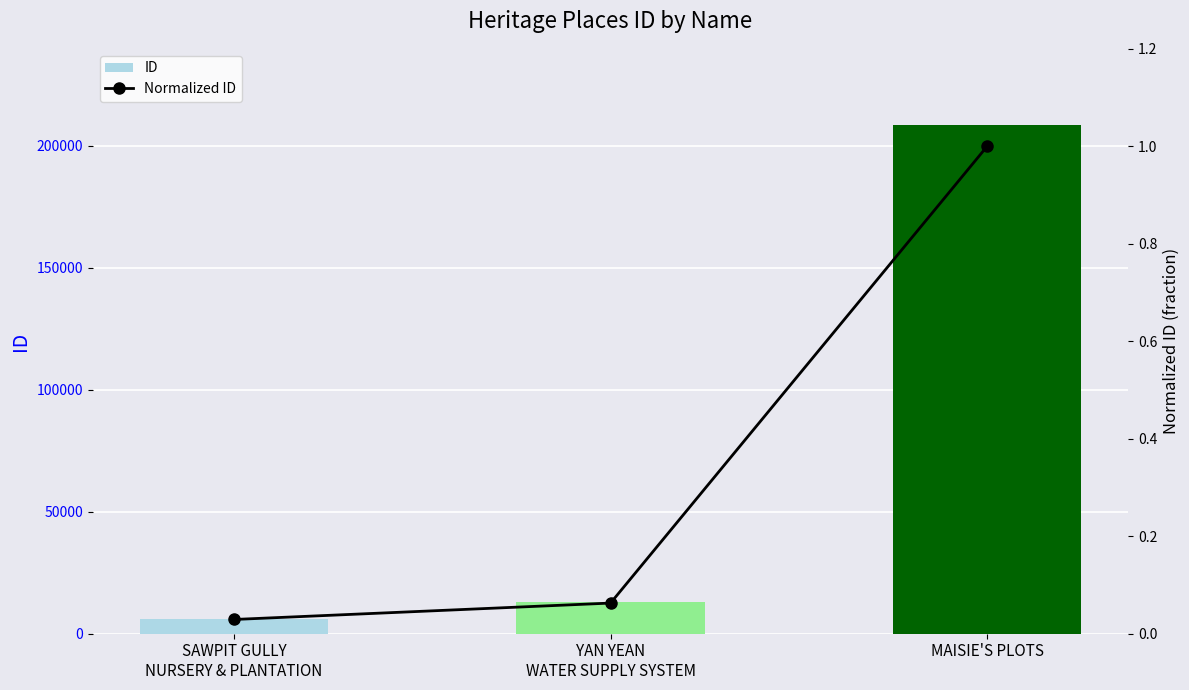

How many series are shown in this chart?

2